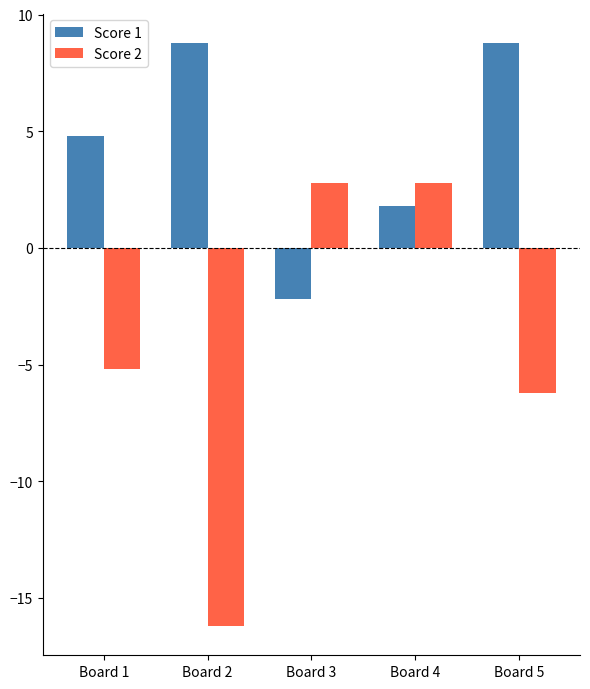

How many groups of bars are there?

5